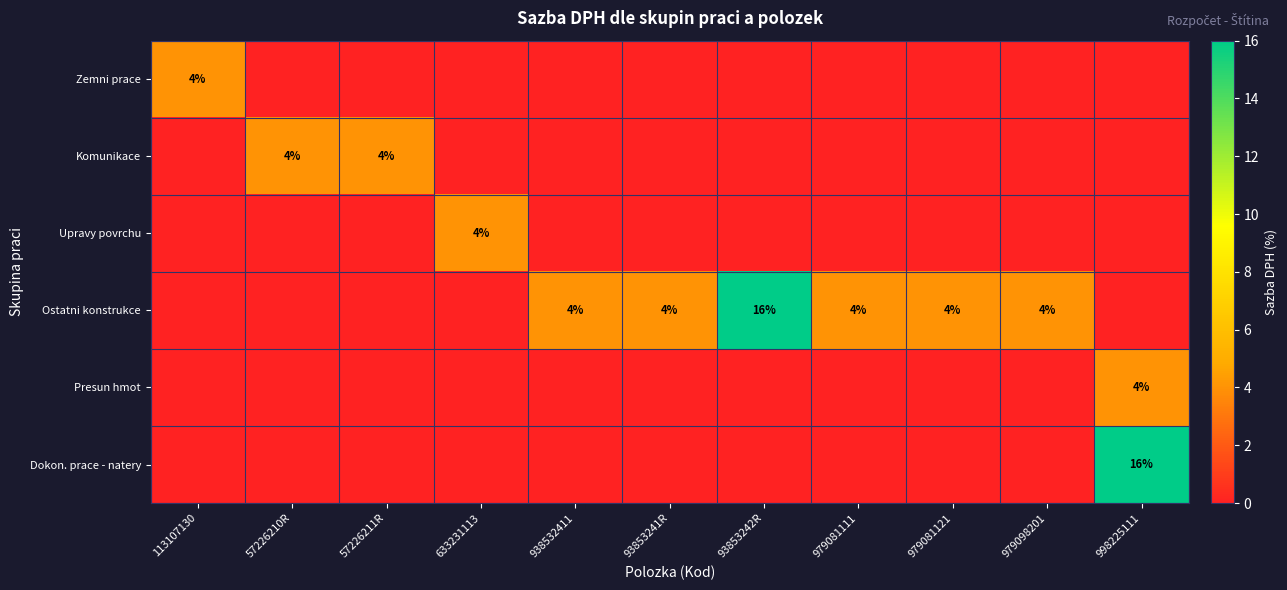

Count the number of data series in this chart.

6